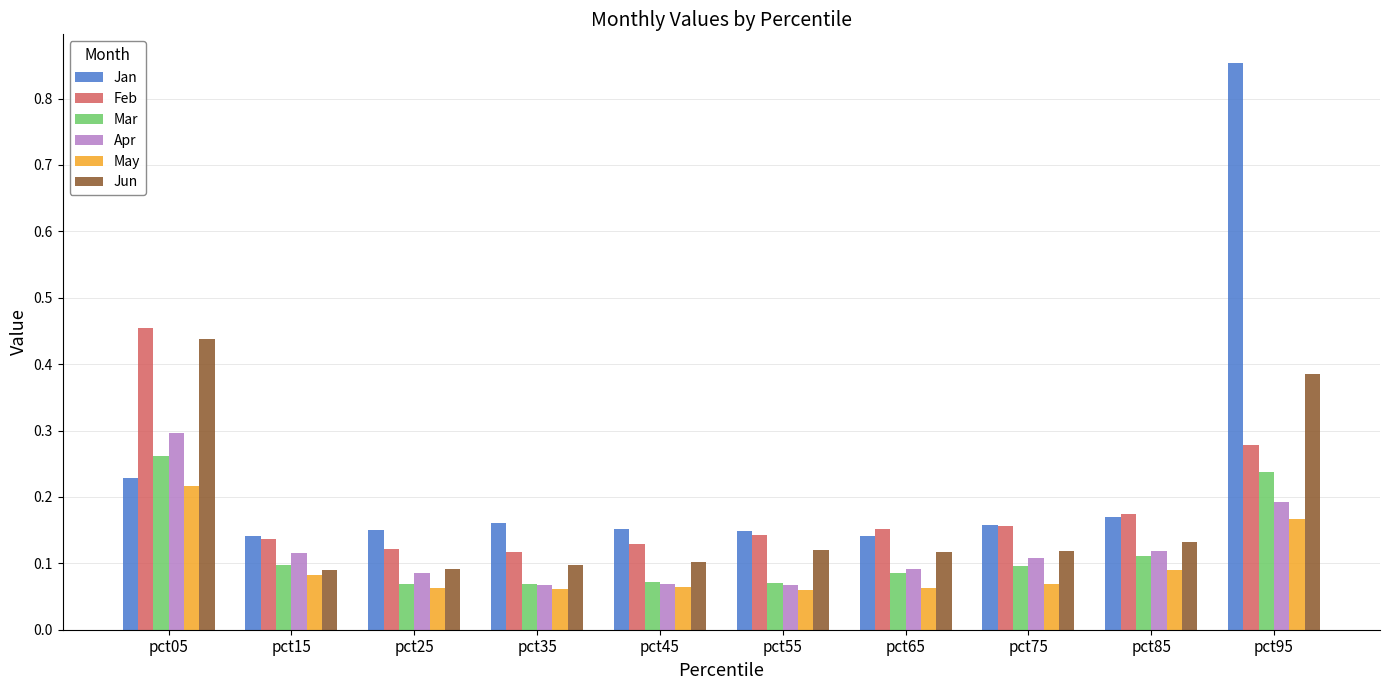

Which series has the widest spread of values?

Jan